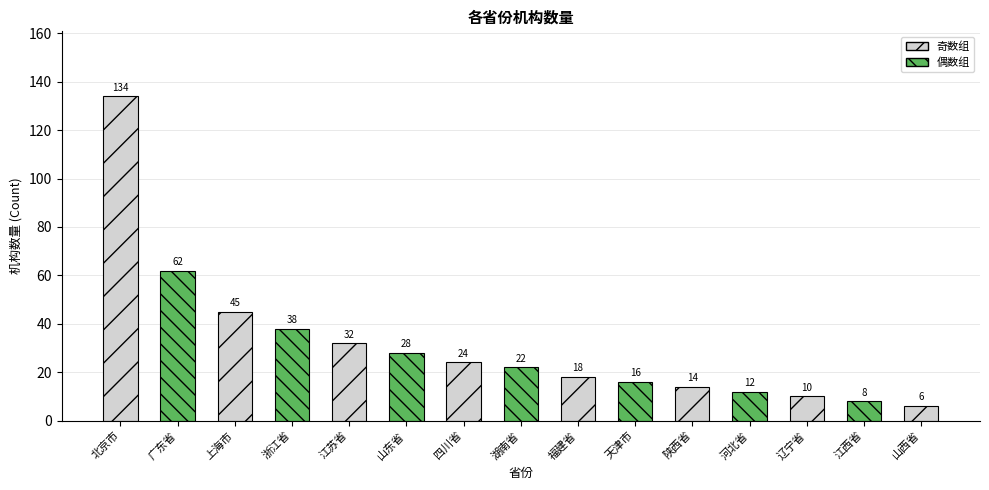

Reading right to left, what are all the values shown in this chart?

6	8	10	12	14	16	18	22	24	28	32	38	45	62	134